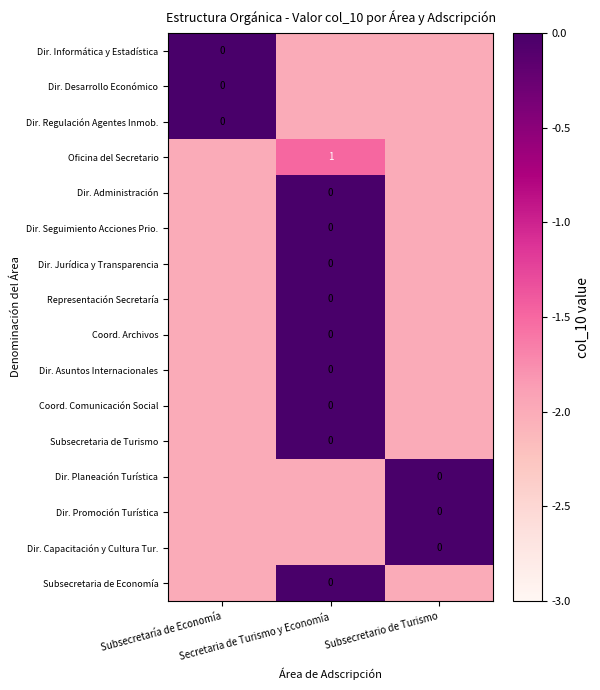

What is the average value of the Dir. Asuntos Internacionales series?

-1.3